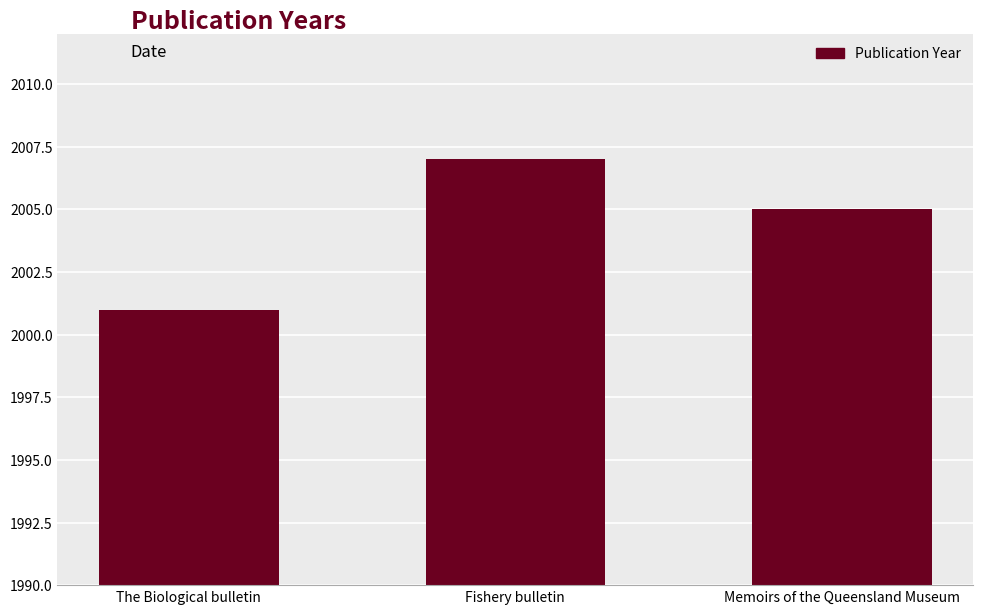

Which label corresponds to the smallest value in the chart?

The Biological bulletin